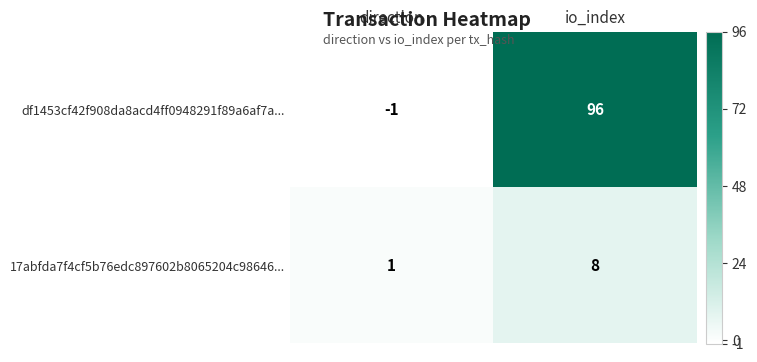

What is the sum of the 17abfda7f4cf5b76edc897602b8065204c98646... values at io_index and direction?

9